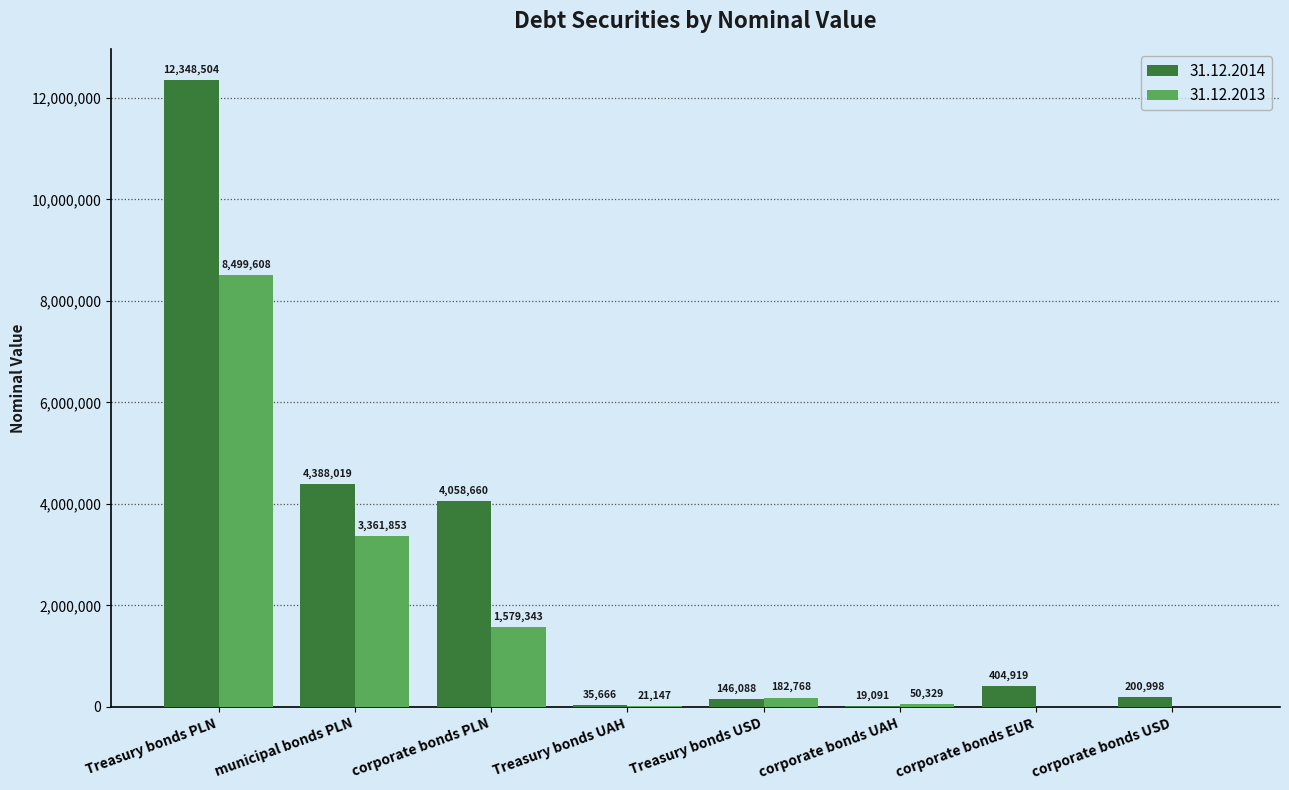

Is the value of 31.12.2014 at corporate bonds PLN greater than the value of 31.12.2013 at Treasury bonds USD?

Yes